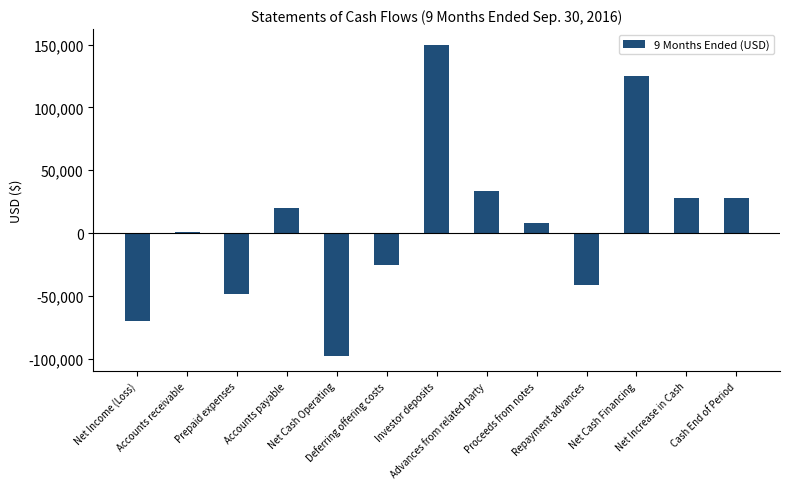

What is the difference between the second highest and minimum values?

222393